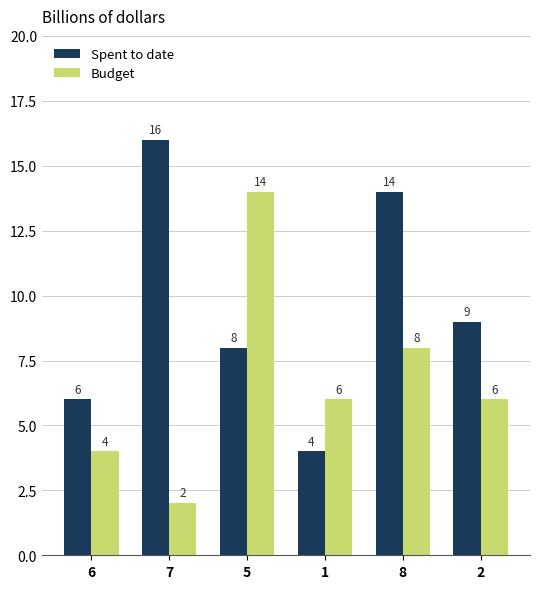

At which label does Budget reach its peak?

5